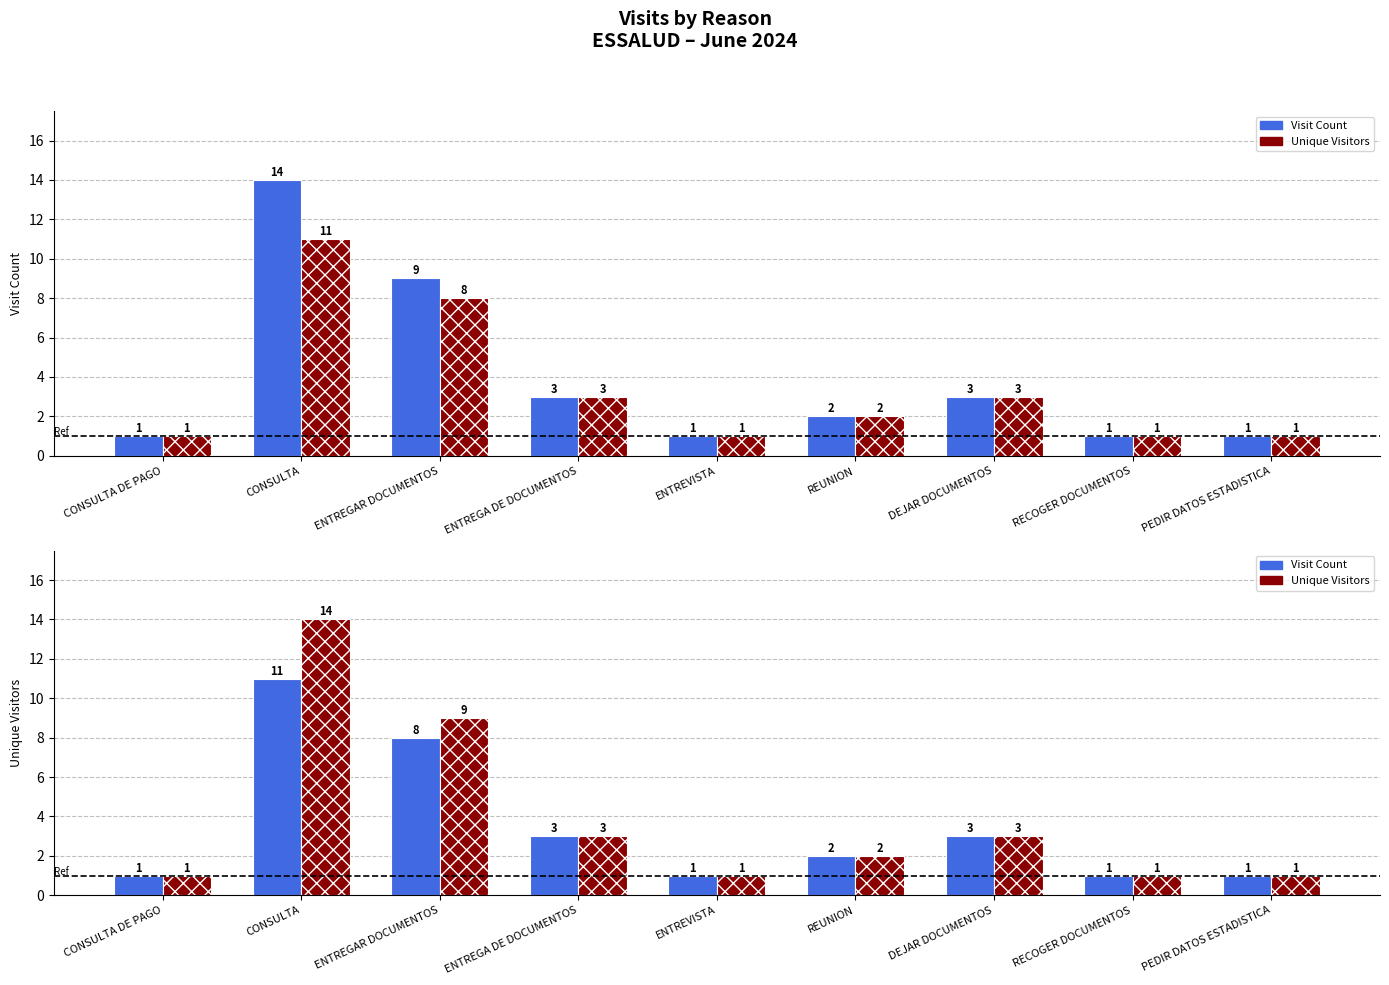

At how many categories does at least one series exceed 8?

2